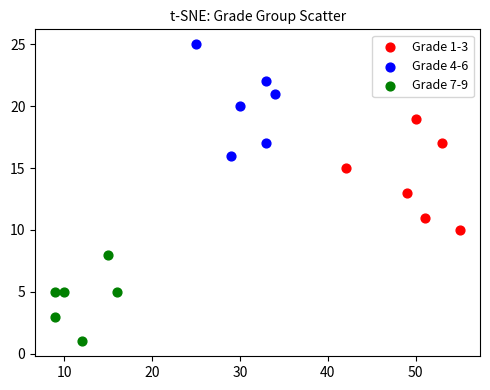

Which series reaches the minimum Y coordinate?

Grade 7-9